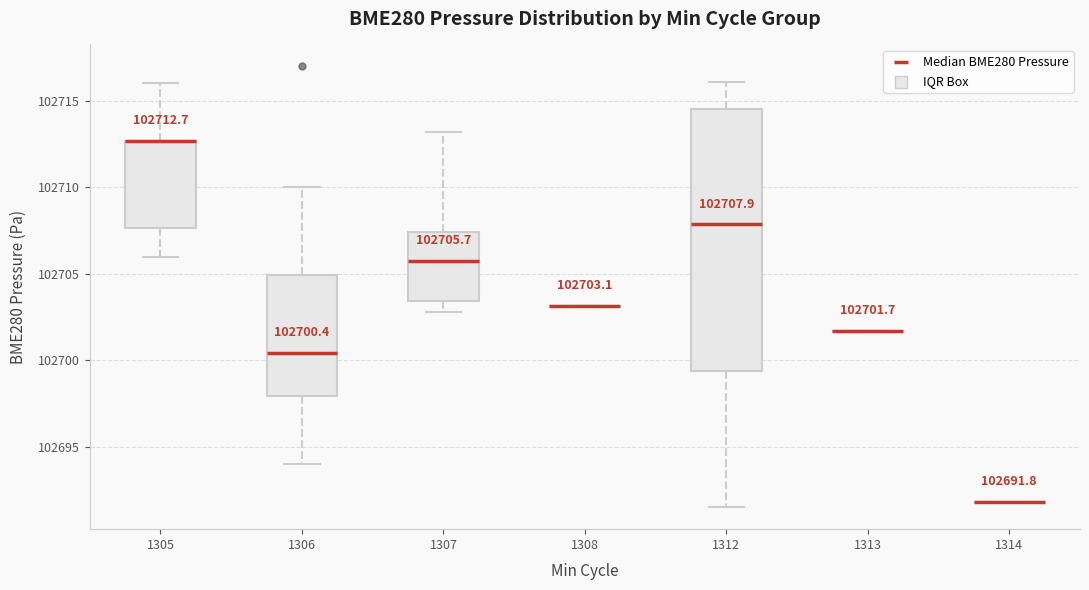

Which box is the tallest, from its lower edge to its upper edge?

1312